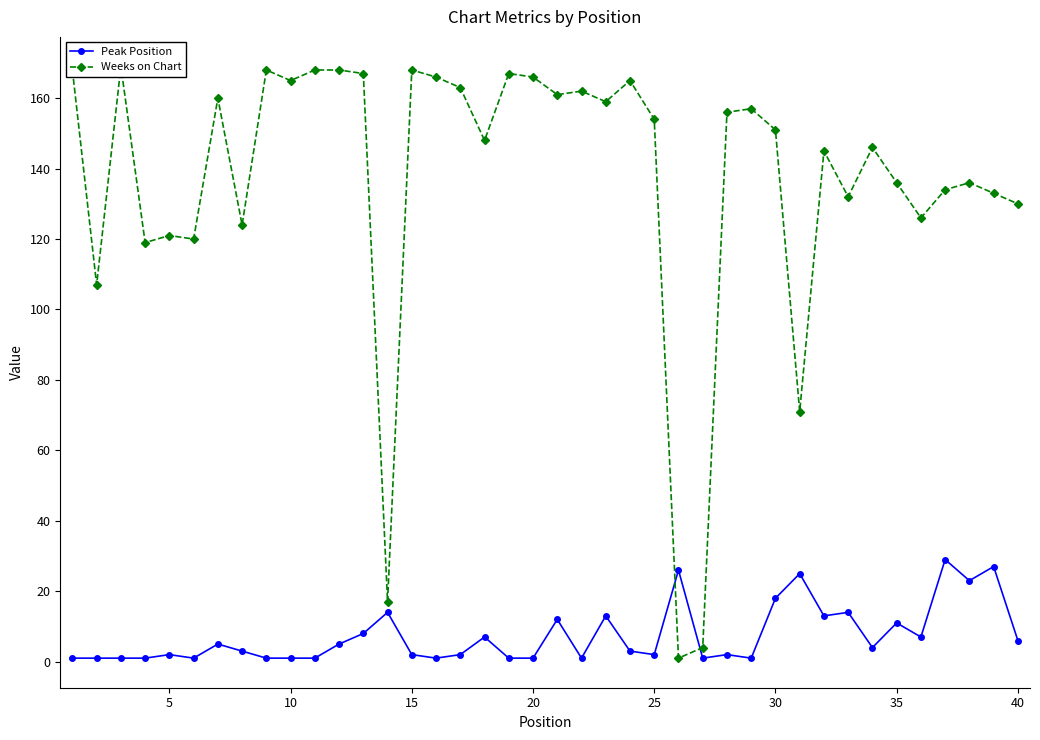

How many interior local peaks does the Weeks on Chart series have?

12